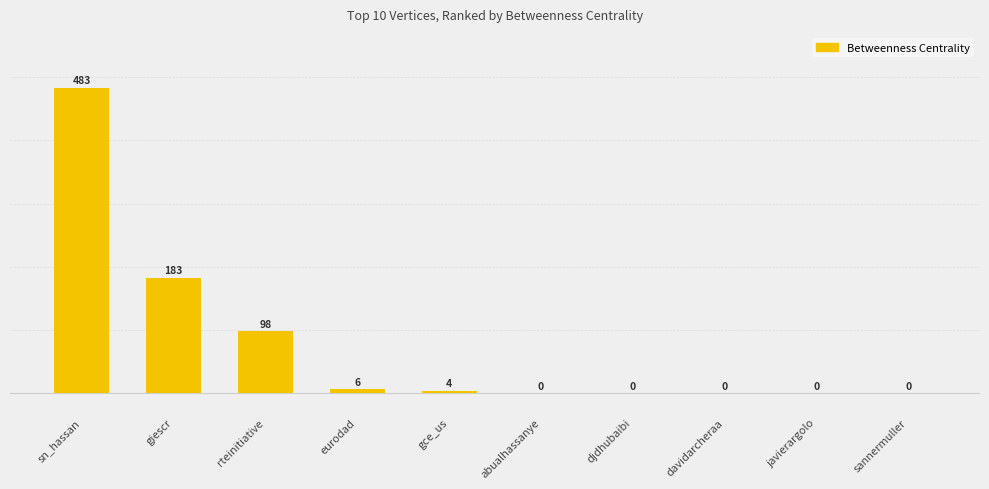

How many distinct data groups are displayed?

1